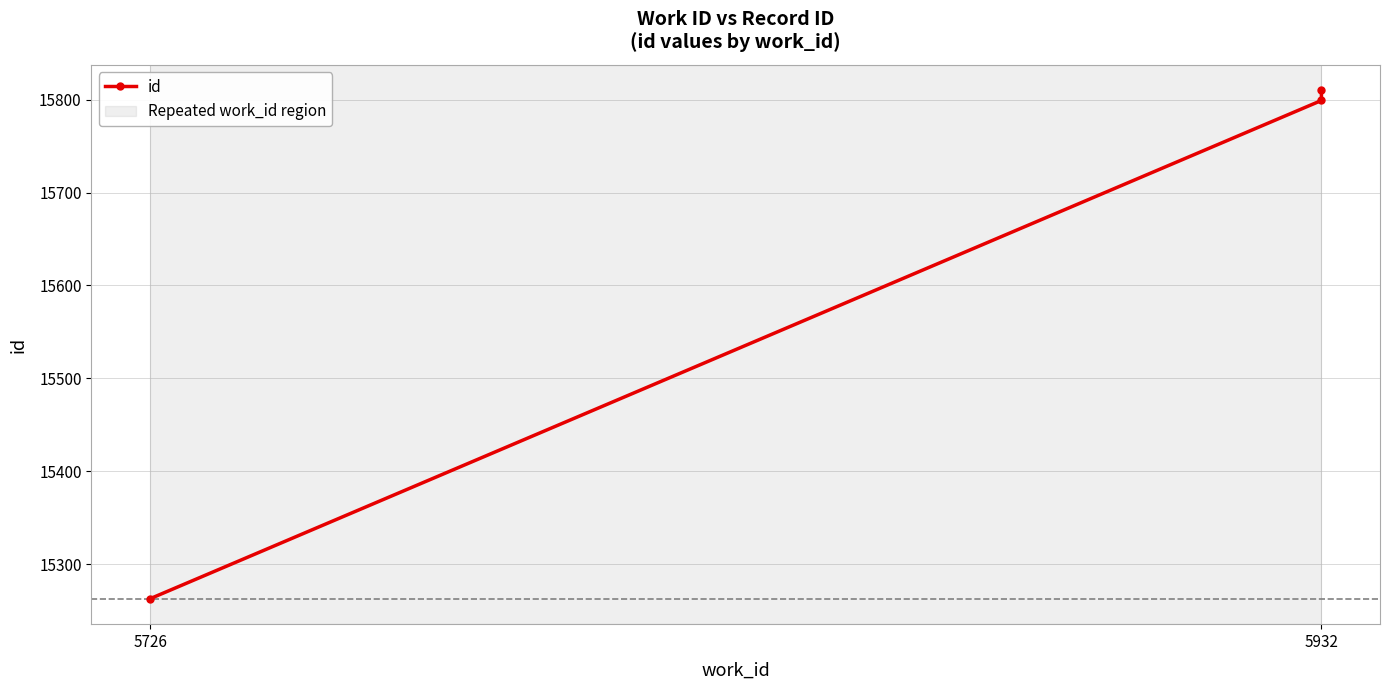

Which label corresponds to the smallest value in the chart?

5726